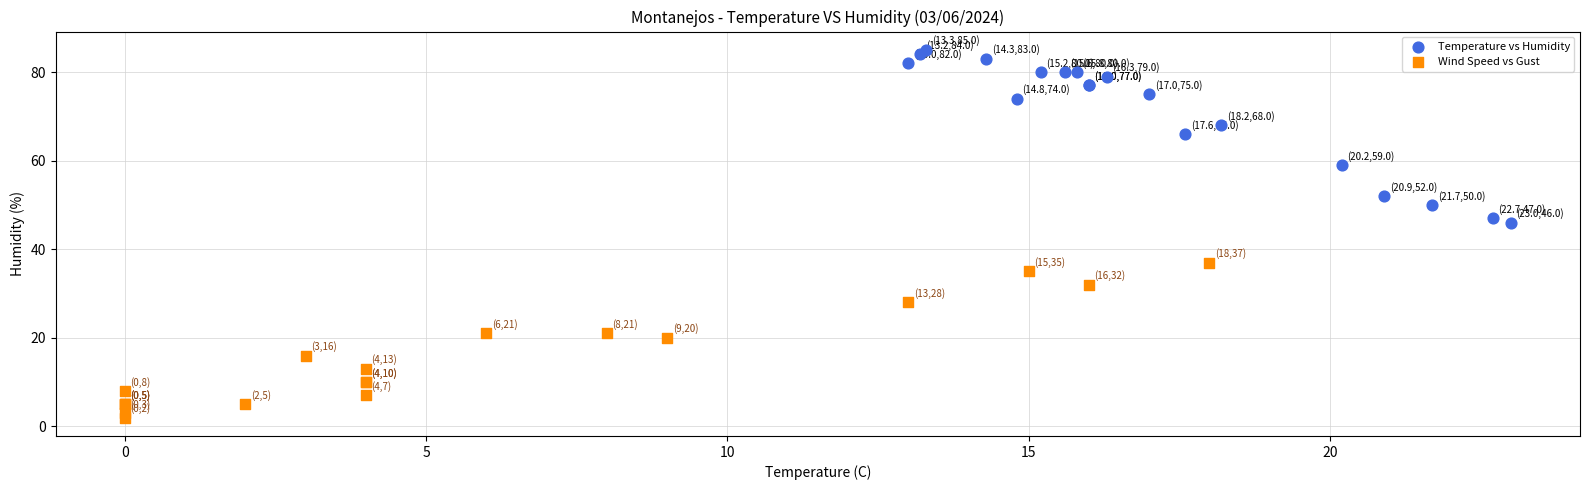

Which series has the widest spread of Y values?

Temperature vs Humidity